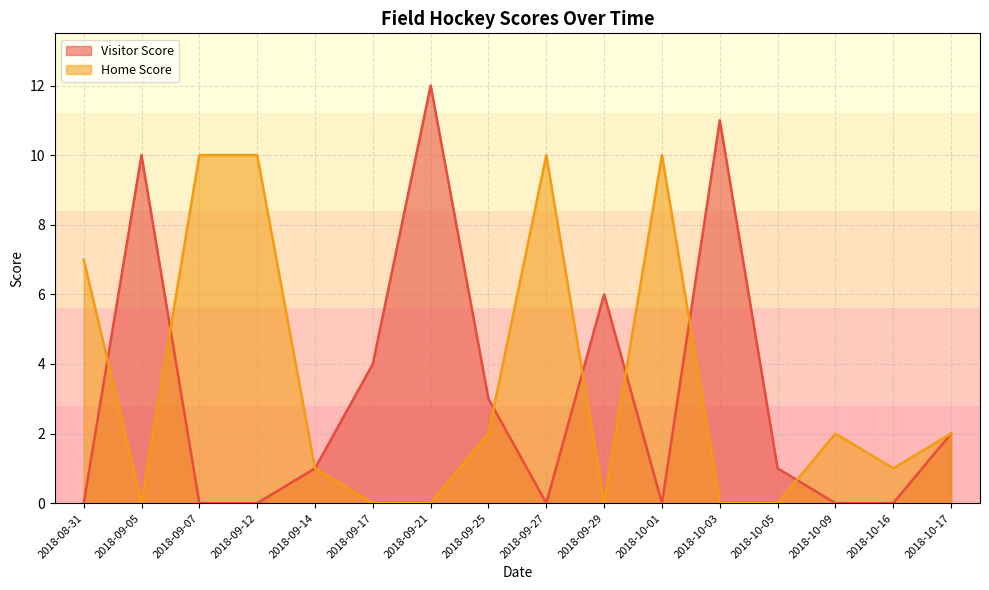

How many interior local peaks does the Visitor Score series have?

4